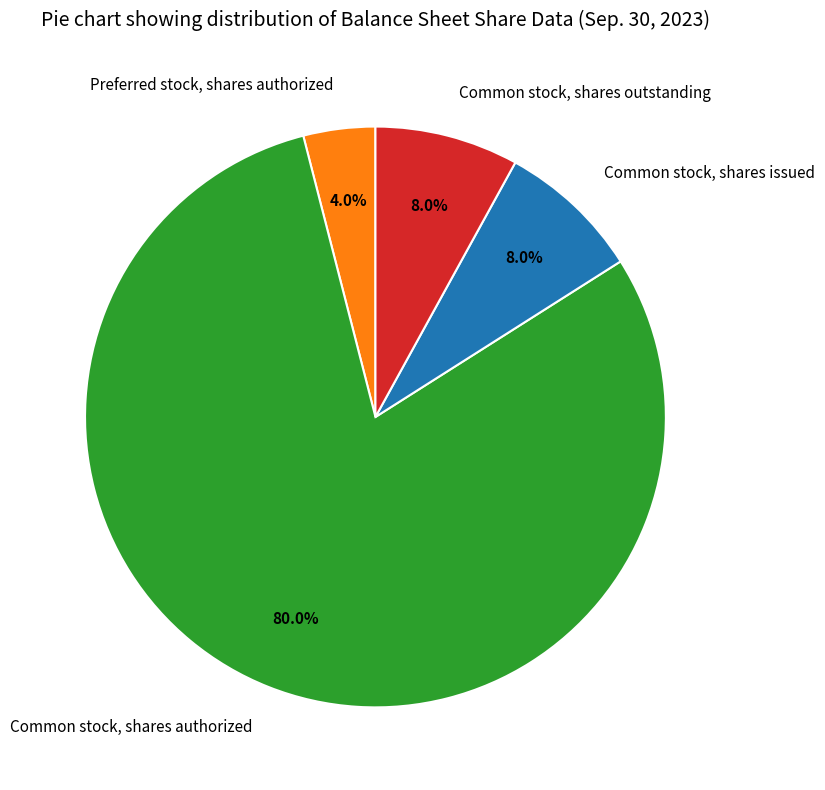

What percentage is the Common stock, shares authorized slice, to the nearest percent?

80%